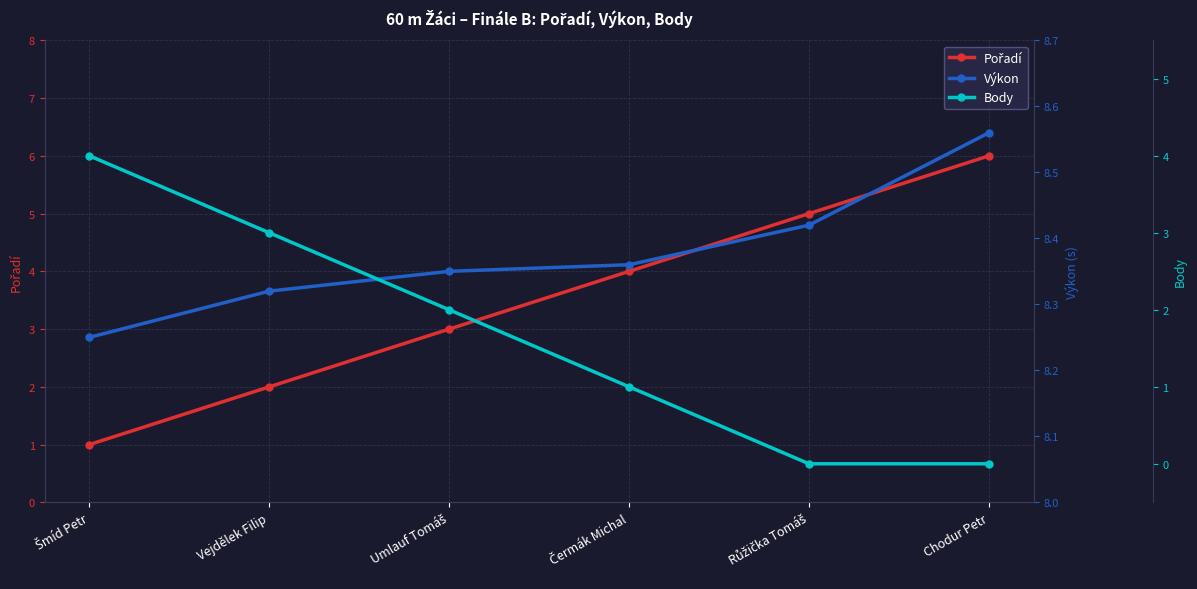

What position from the left is Chodur Petr?

6